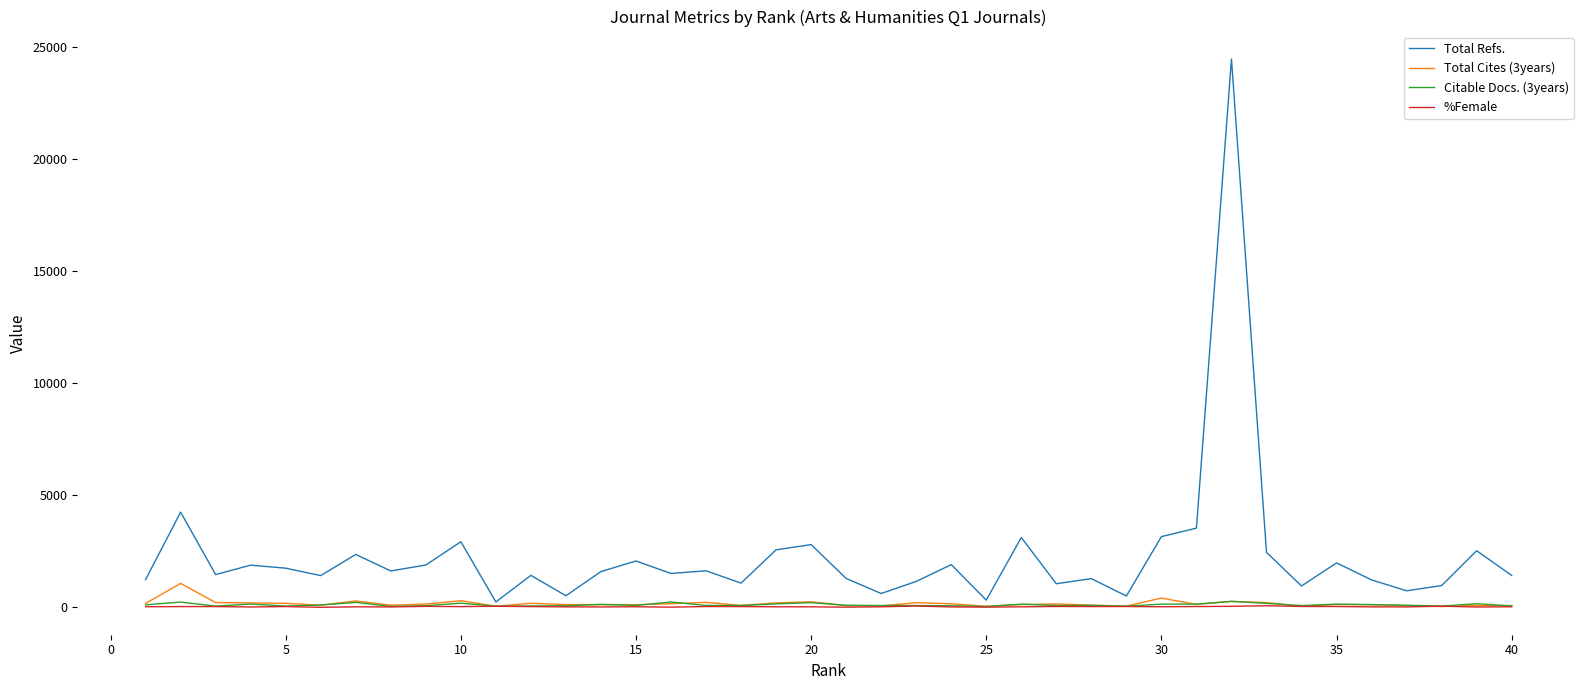

What is the greatest value displayed?

24457